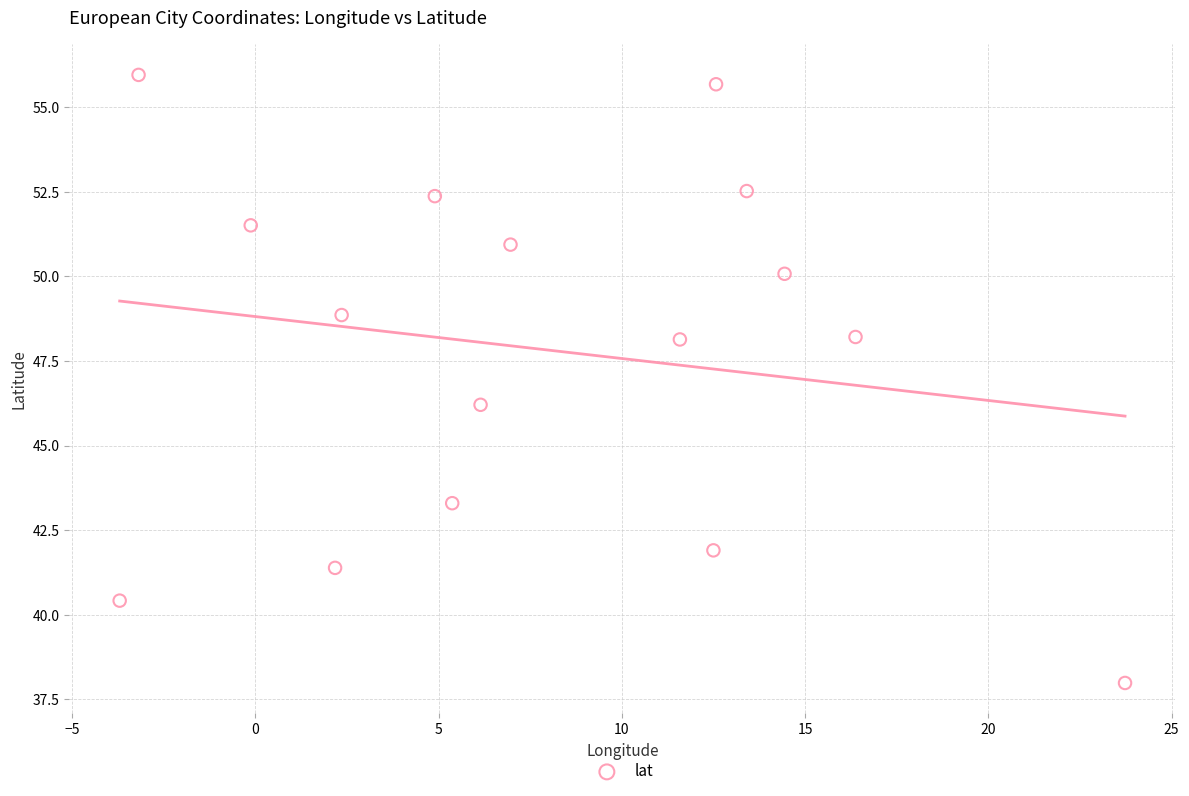

What Y value in the scatter plot is closest to 46?

46.2